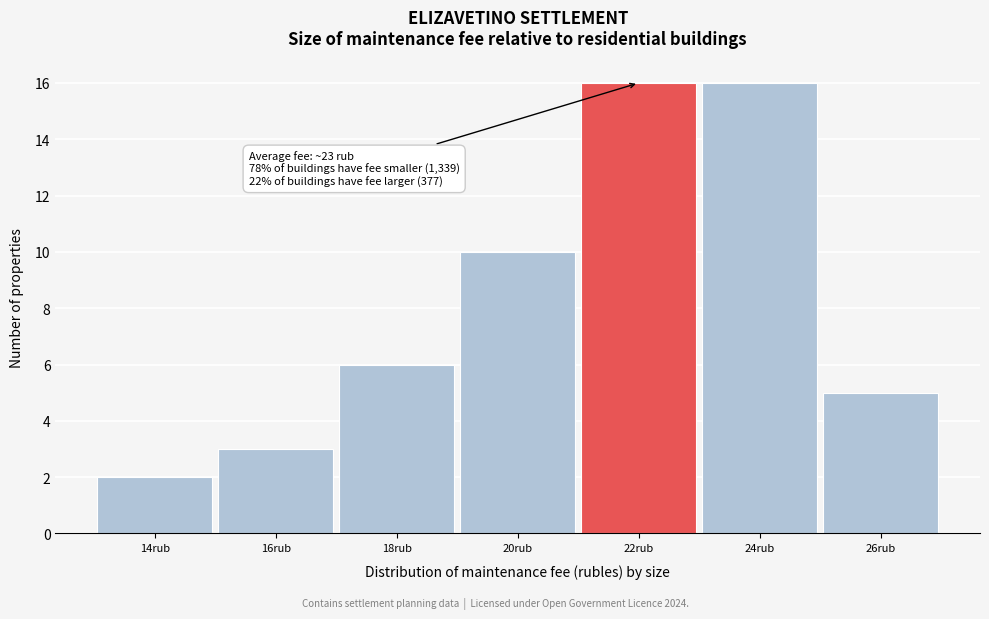

Reading right to left, what are all the values shown in this chart?

26rub=5	24rub=16	22rub=16	20rub=10	18rub=6	16rub=3	14rub=2